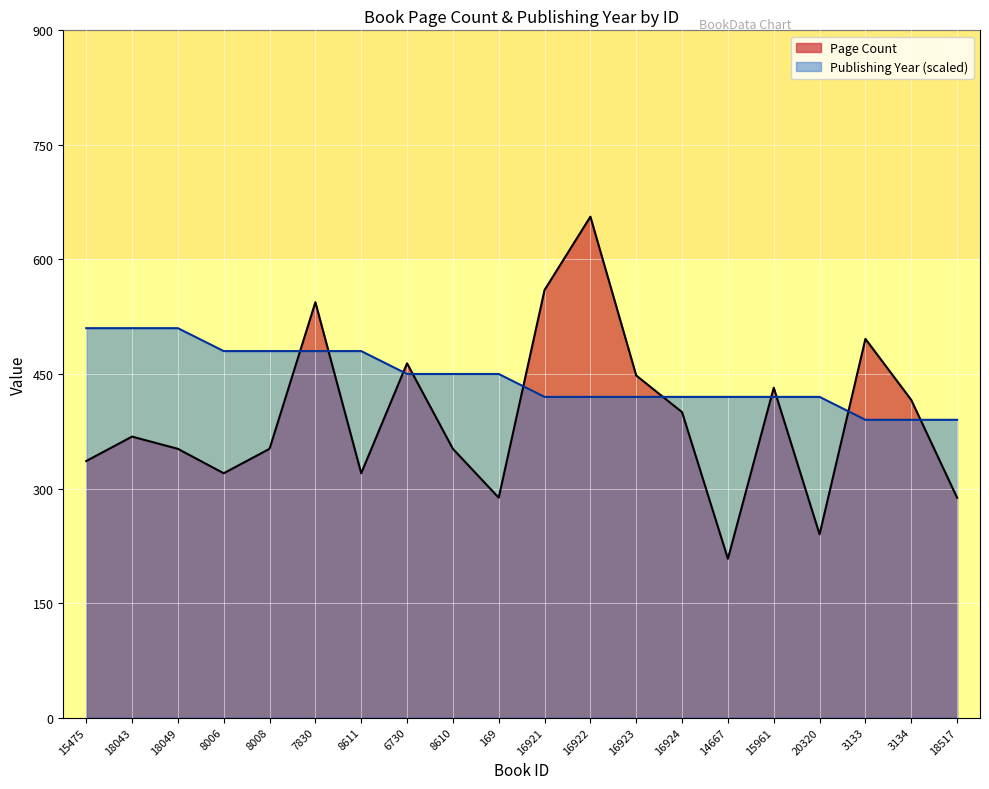

At which label does Publishing Year reach its minimum?

3133